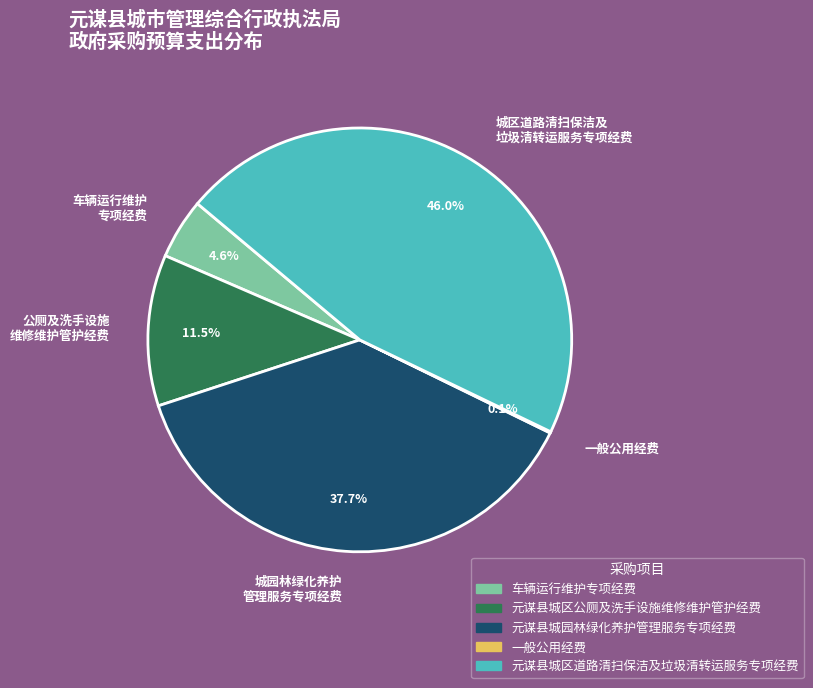

Is 城区道路清扫保洁及 垃圾清转运服务专项经费 the majority of the pie?

No